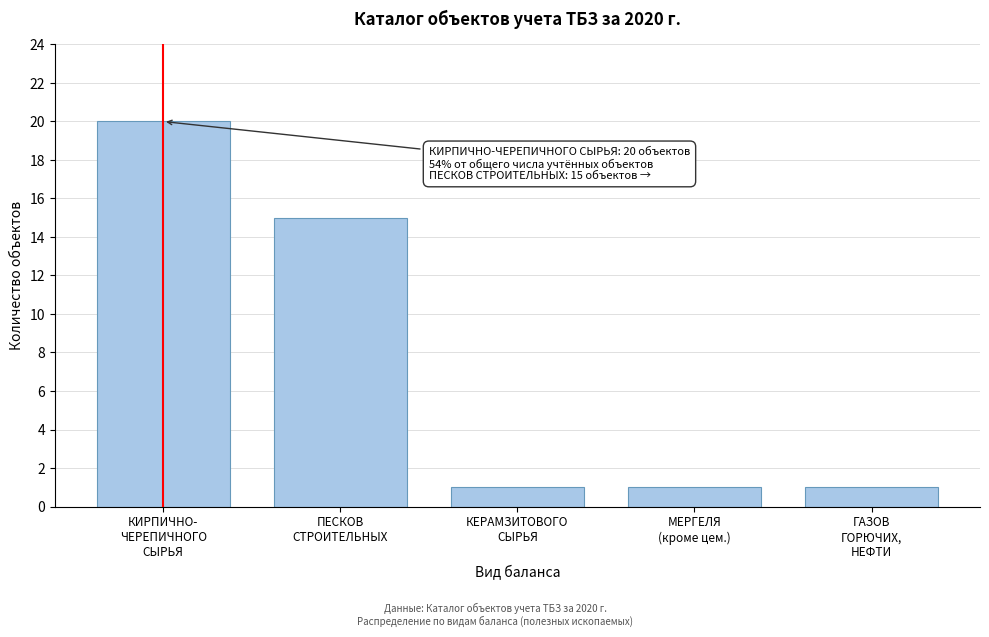

Reading left to right, extract all data points from this chart.

20	15	1	1	1